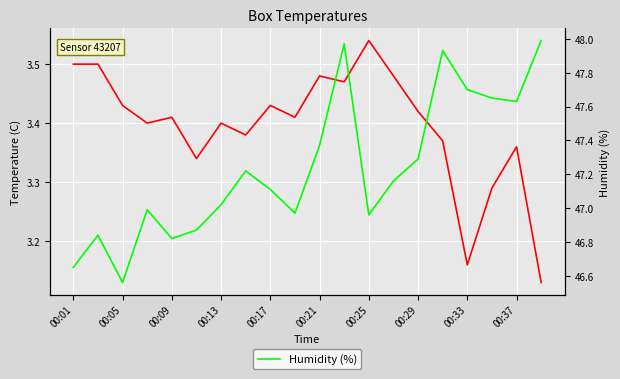

Which series has the largest total across all categories?

Humidity (%)